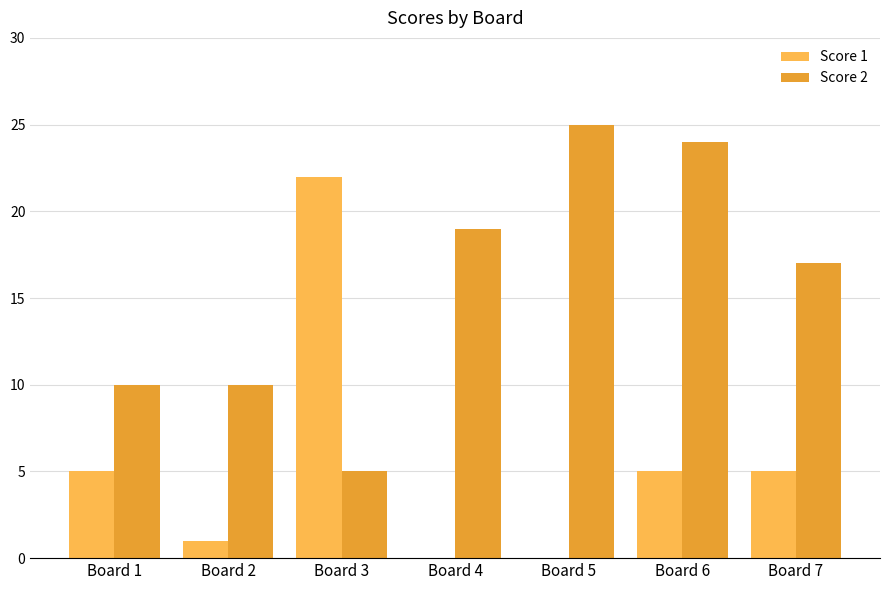

Reading right to left, list all the values displayed in this chart.

Score 1: Board 7=5	Board 6=5	Board 5=0	Board 4=0	Board 3=22	Board 2=1	Board 1=5
Score 2: Board 7=17	Board 6=24	Board 5=25	Board 4=19	Board 3=5	Board 2=10	Board 1=10